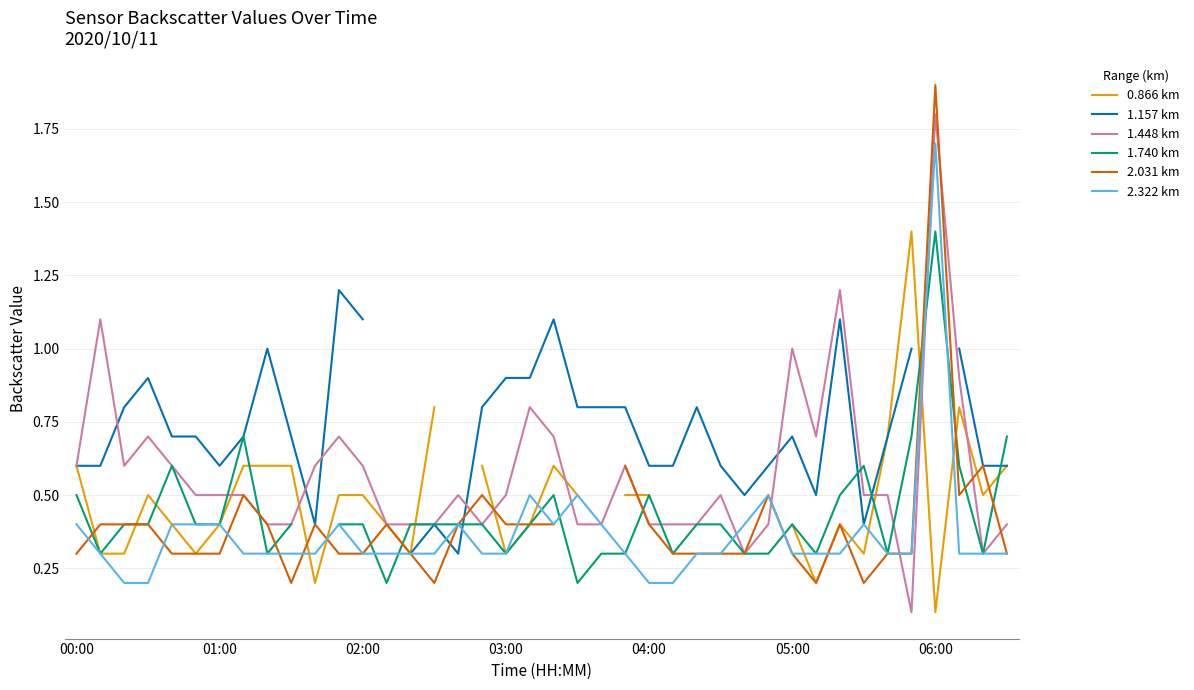

True or false: 1.448 km has a value of 0.6 at 00:00.

True